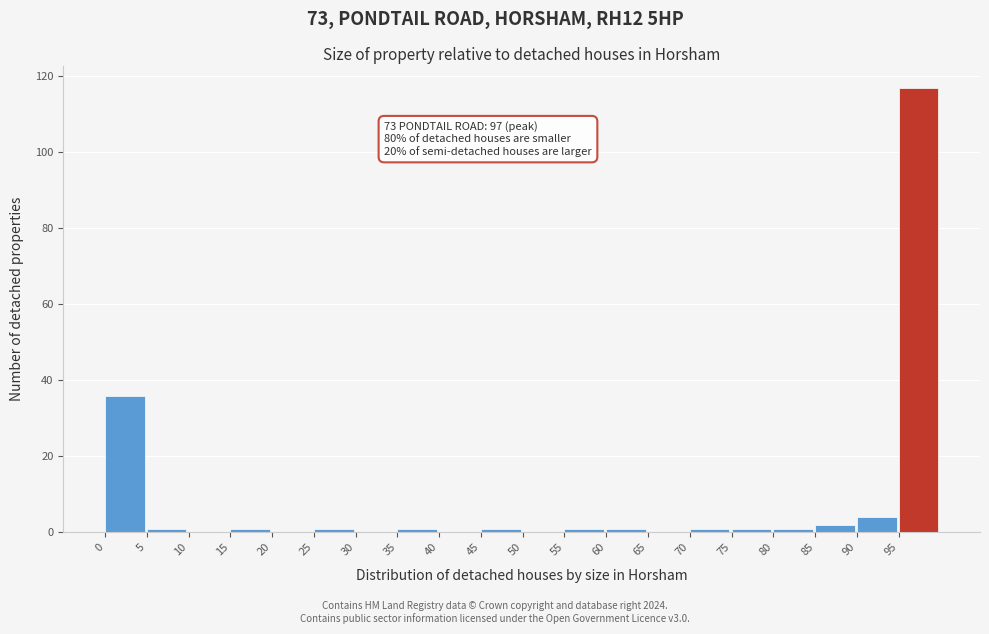

Which range on the x-axis has the tallest bar?

95 to 100